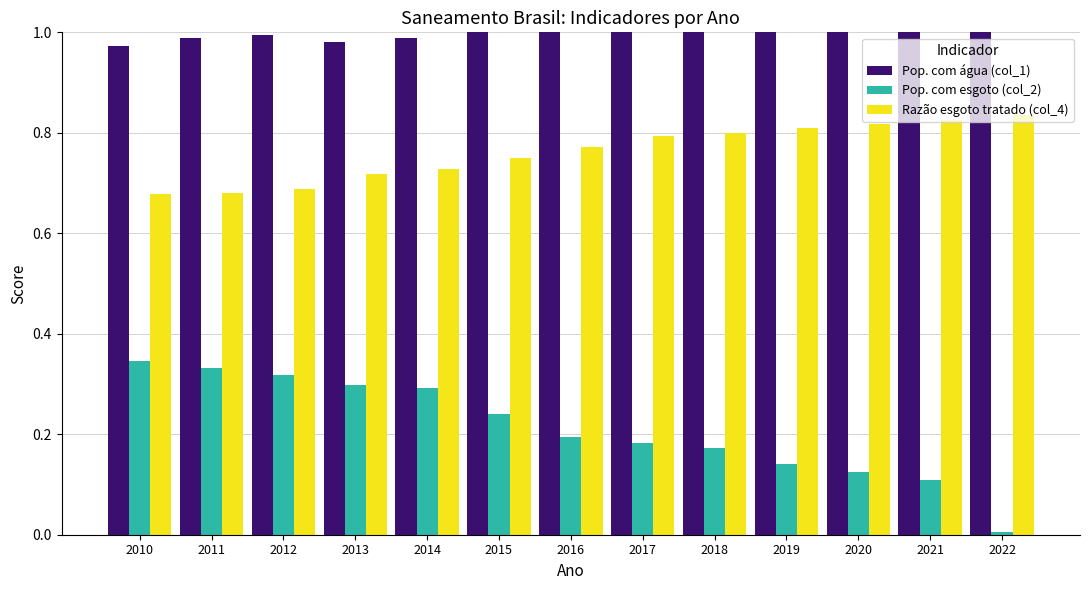

True or false: Pop. com esgoto (col_2) has a value of 0.3 at 2014.

True